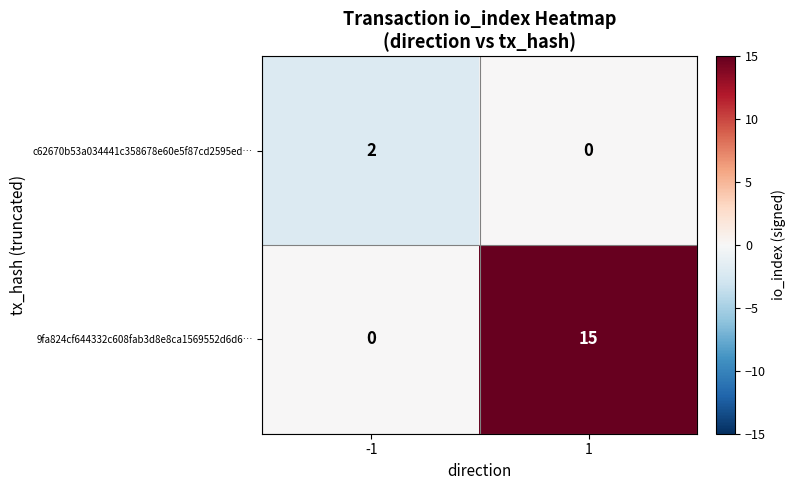

Reading left to right, transcribe all the data shown in this chart.

c62670b53a034441c358678e60e5f87cd2595ed…: 2	0
9fa824cf644332c608fab3d8e8ca1569552d6d6…: 0	15